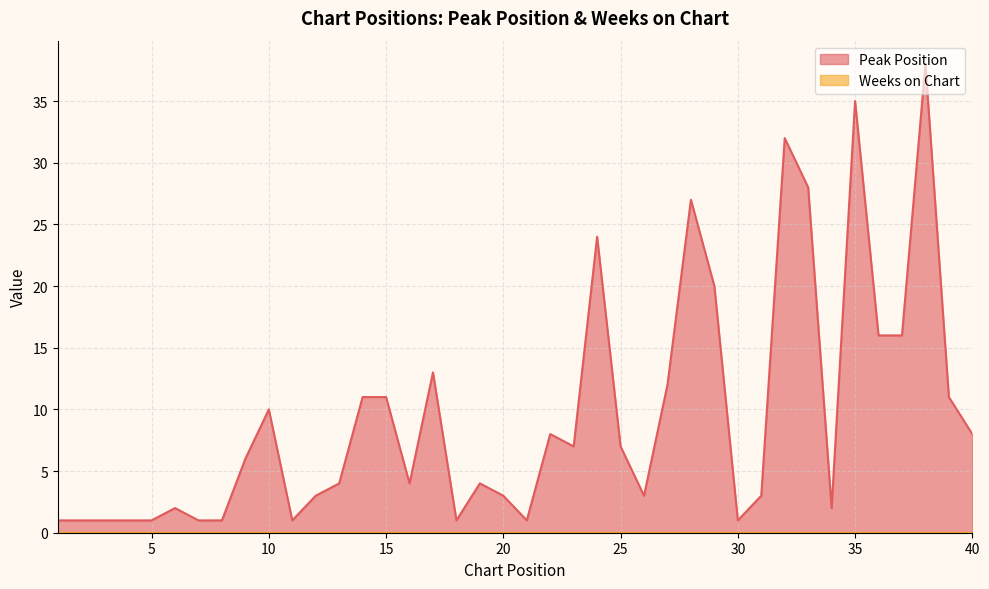

Read the value at 9, to the nearest 10.

10